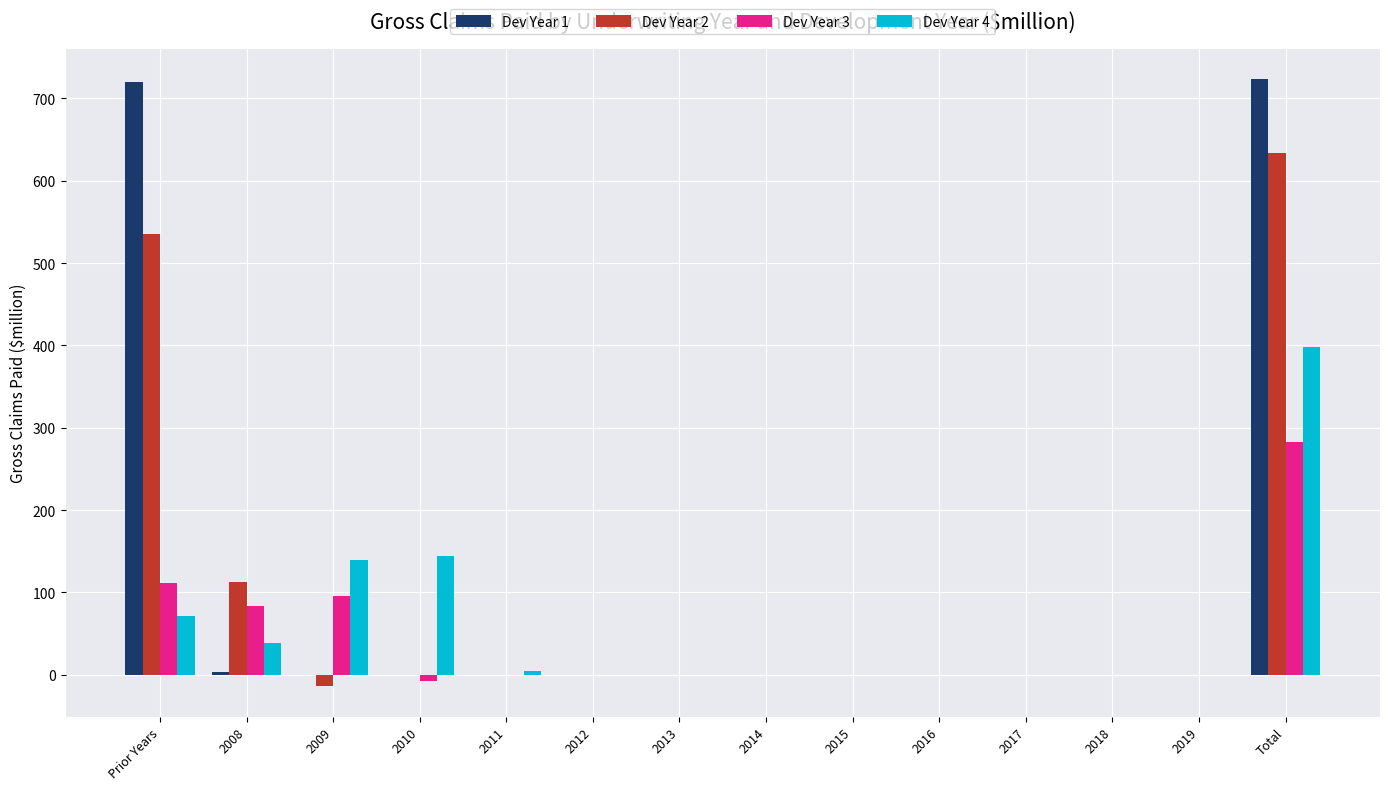

Which series has the largest total across all categories?

Dev Year 1